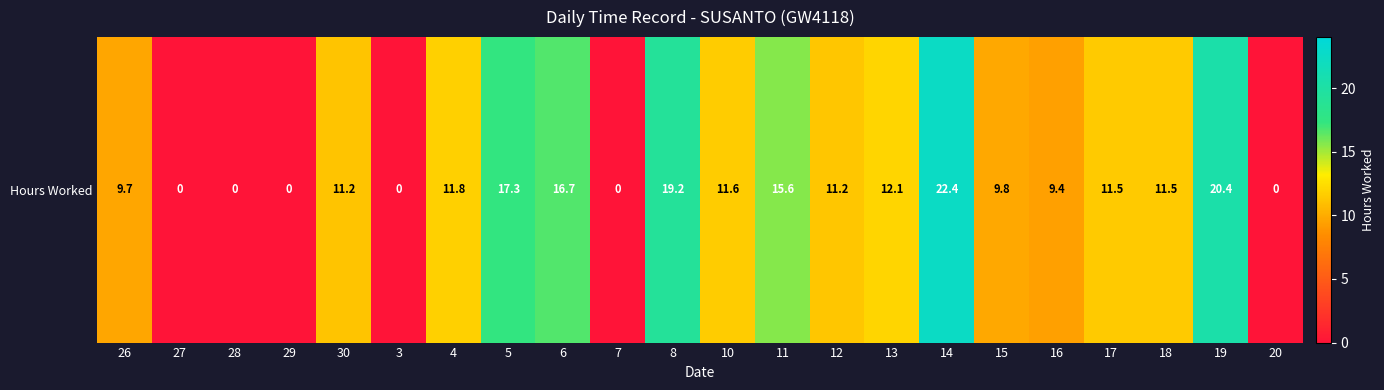

How many values exceed 11?

13